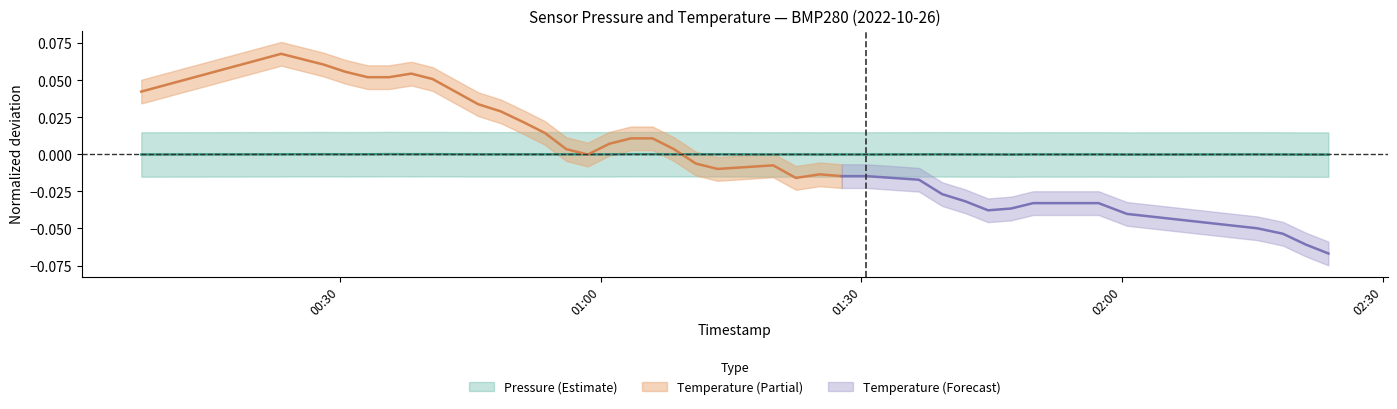

Where does the data first go above 0?

temperature